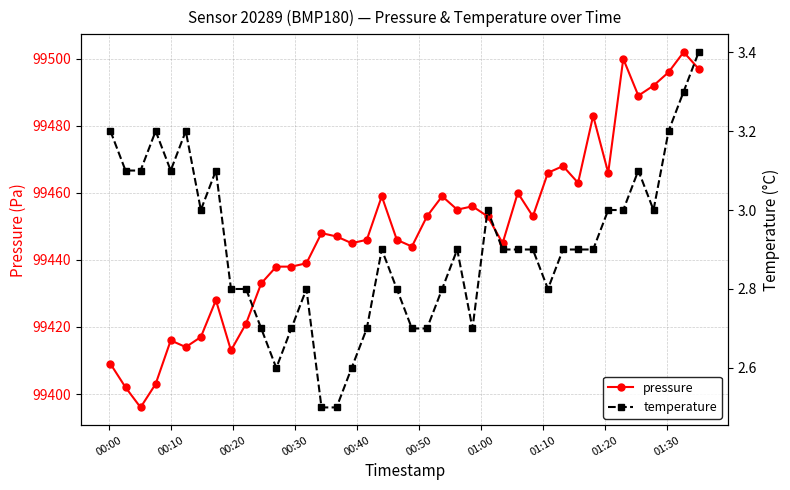

What is the lowest value of the pressure series?

99396